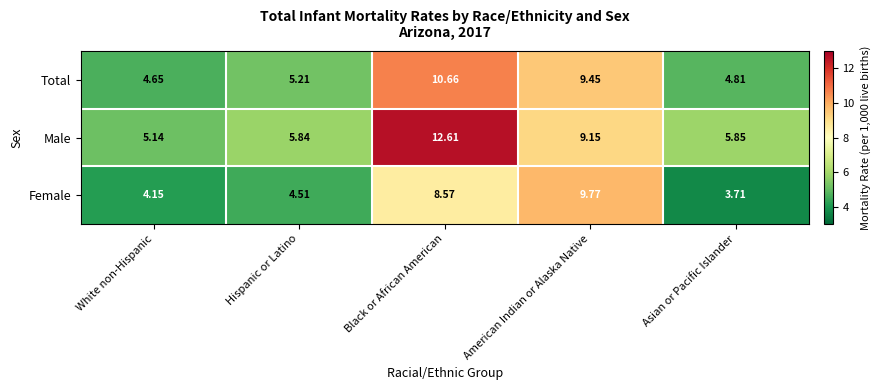

Which series has the largest total across all categories?

Male